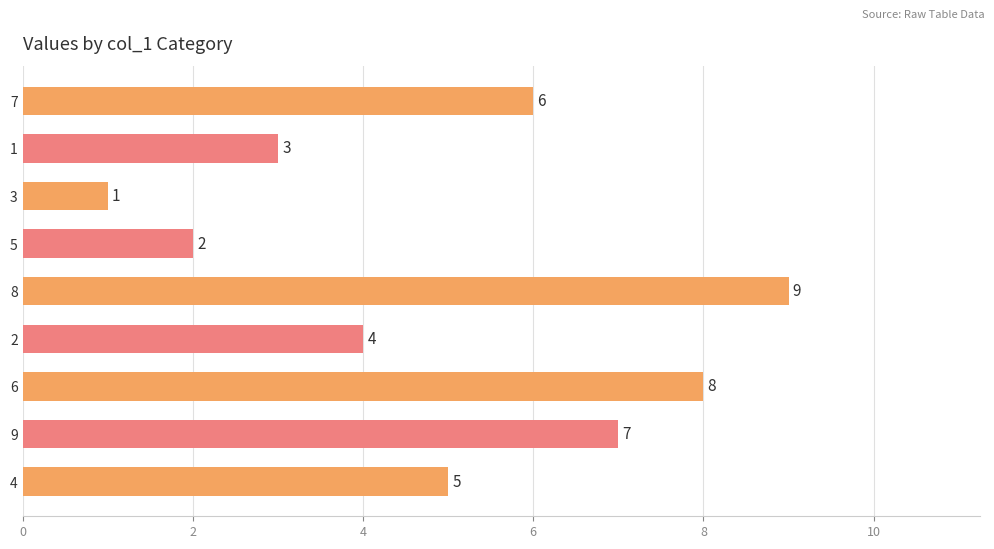

Read the value at 8.

9